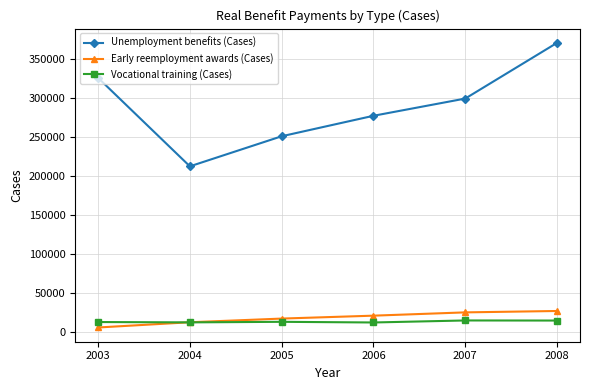

How many data points does each series have?

6